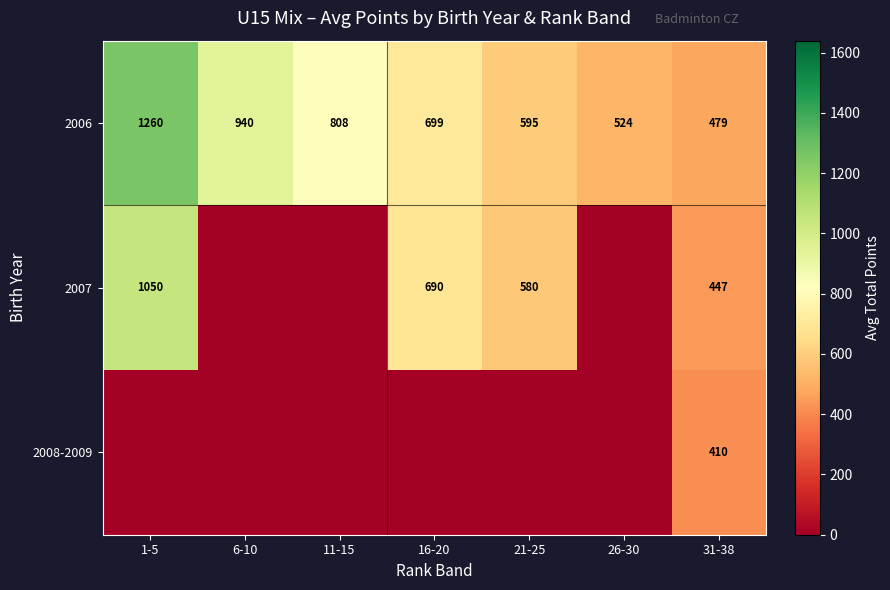

At which category is the sum across all series the highest?

1-5